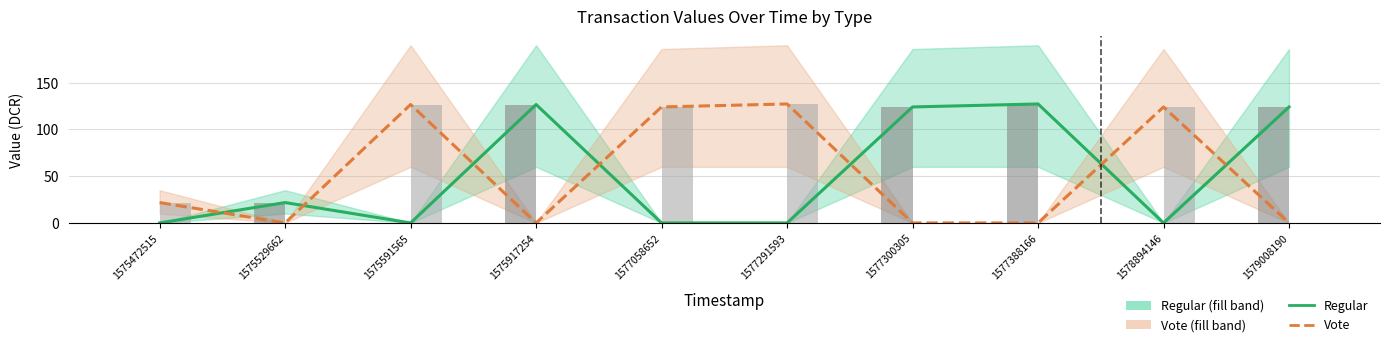

How many positive values does the Vote series have?

5